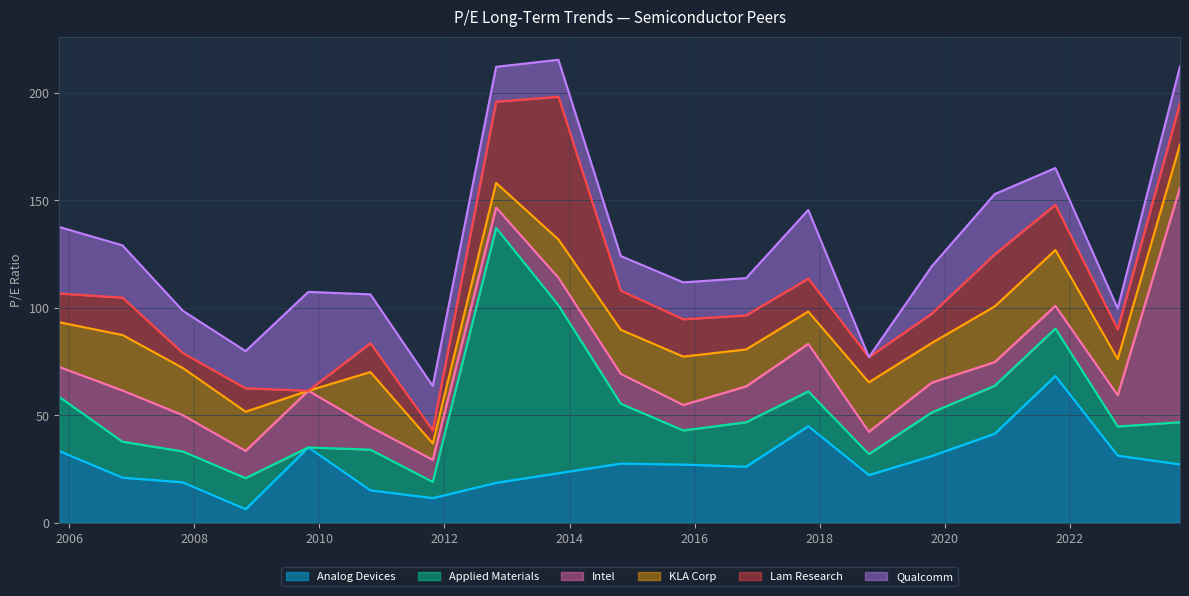

At which category does Intel reach its first local valley?

2008-10-27